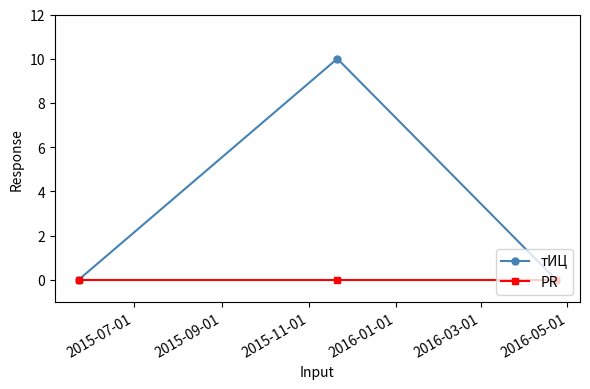

Which series has the widest spread of values?

тИЦ